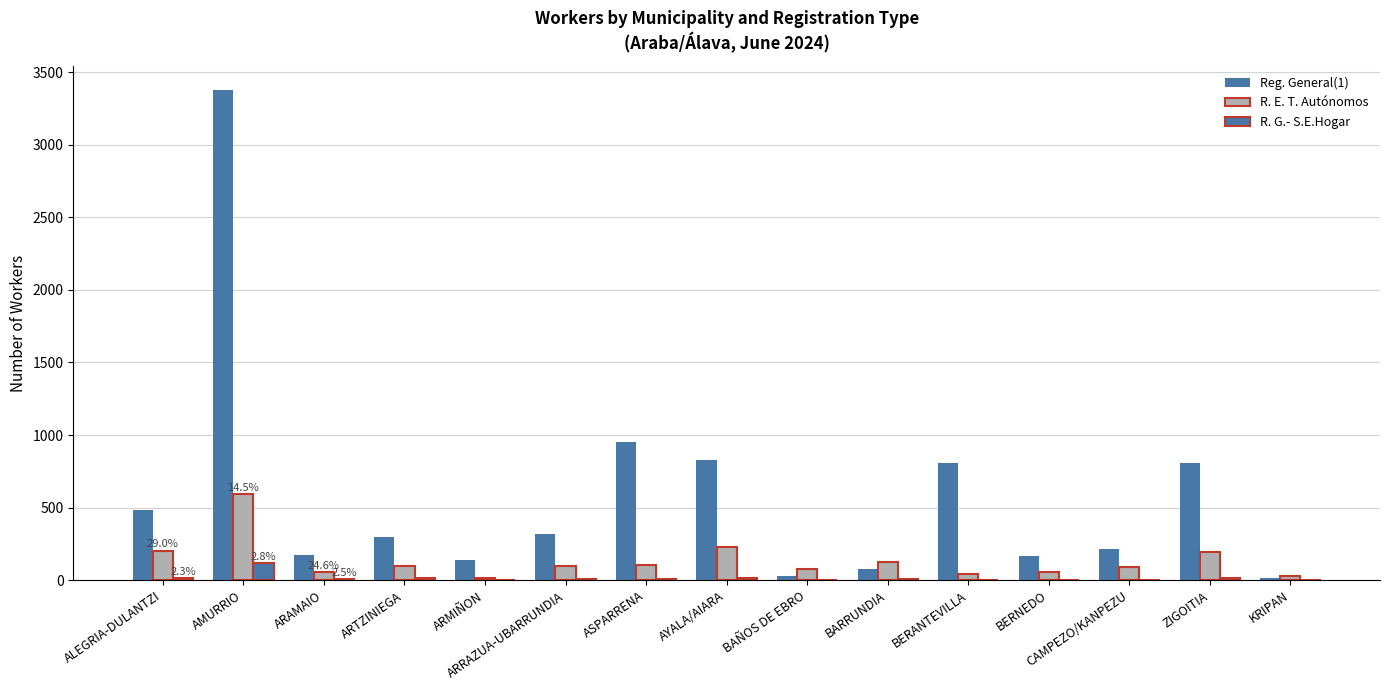

Reading right to left, extract all data points from this chart.

Reg. General(1): KRIPAN=13	ZIGOITIA=810	CAMPEZO/KANPEZU=215	BERNEDO=170	BERANTEVILLA=809	BARRUNDIA=76	BAÑOS DE EBRO=27	AYALA/AIARA=828	ASPARRENA=952	ARRAZUA-UBARRUNDIA=322	ARMIÑON=142	ARTZINIEGA=296	ARAMAIO=172	AMURRIO=3376	ALEGRIA-DULANTZI=483
R. E. T. Autónomos: KRIPAN=29	ZIGOITIA=197	CAMPEZO/KANPEZU=94	BERNEDO=59	BERANTEVILLA=44	BARRUNDIA=129	BAÑOS DE EBRO=77	AYALA/AIARA=230	ASPARRENA=104	ARRAZUA-UBARRUNDIA=100	ARMIÑON=17	ARTZINIEGA=100	ARAMAIO=58	AMURRIO=594	ALEGRIA-DULANTZI=204
R. G.- S.E.Hogar: KRIPAN=0	ZIGOITIA=17	CAMPEZO/KANPEZU=5	BERNEDO=5	BERANTEVILLA=5	BARRUNDIA=6	BAÑOS DE EBRO=5	AYALA/AIARA=18	ASPARRENA=10	ARRAZUA-UBARRUNDIA=7	ARMIÑON=0	ARTZINIEGA=13	ARAMAIO=6	AMURRIO=116	ALEGRIA-DULANTZI=16